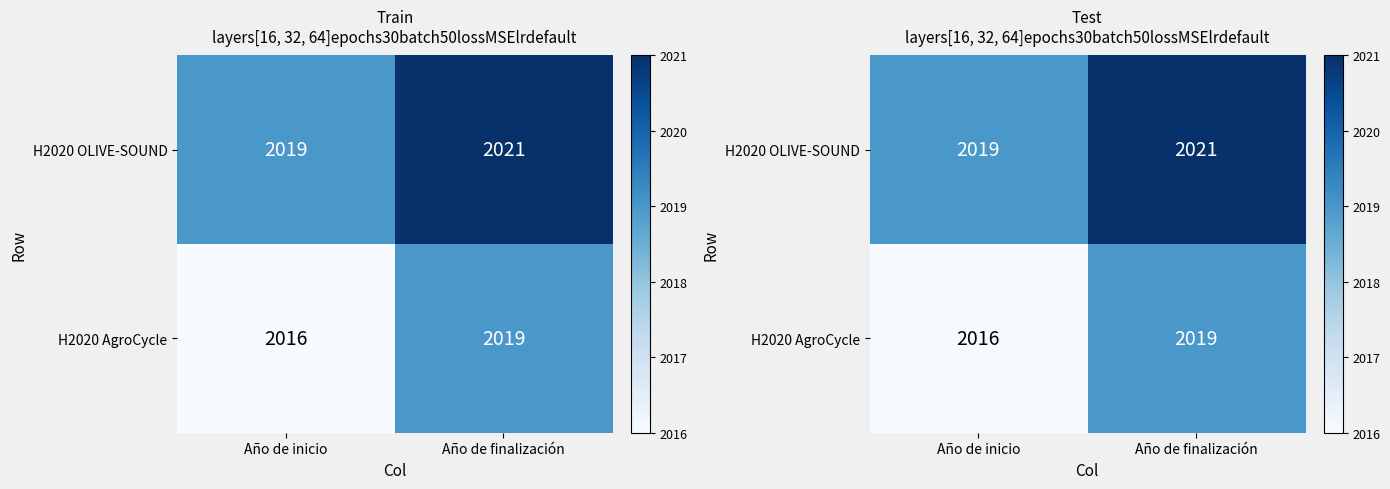

Which series has the widest spread of values?

H2020 AgroCycle